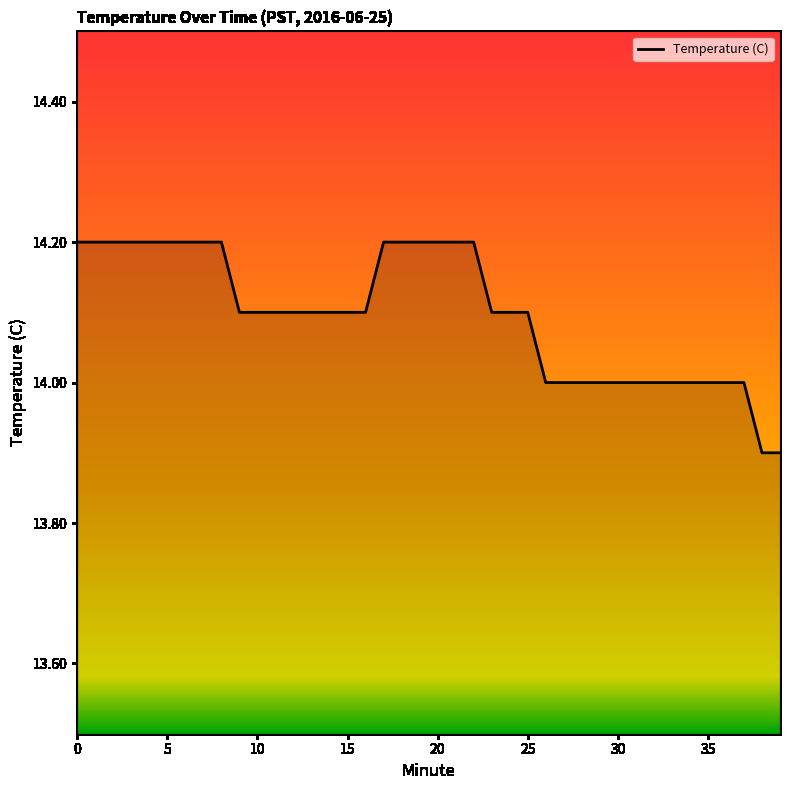

What is the greatest value displayed?

14.2